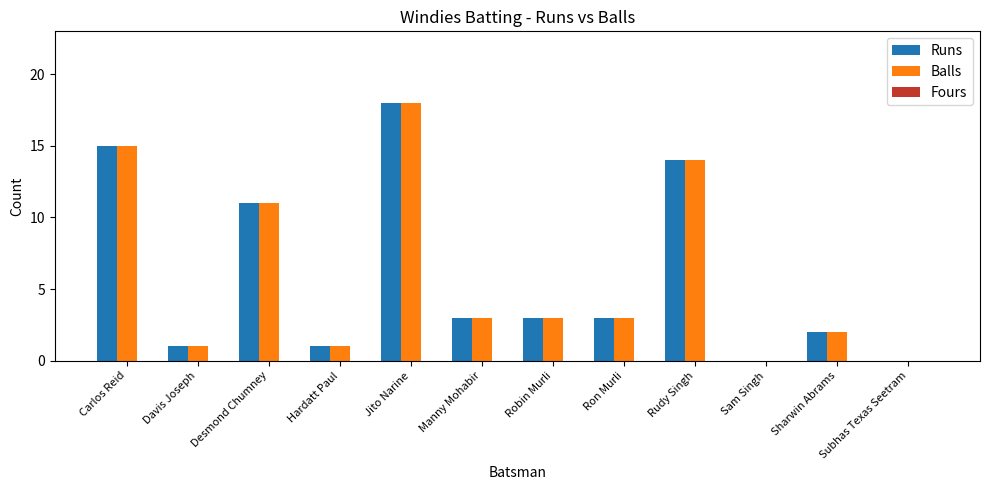

How many data points does each series have?

12